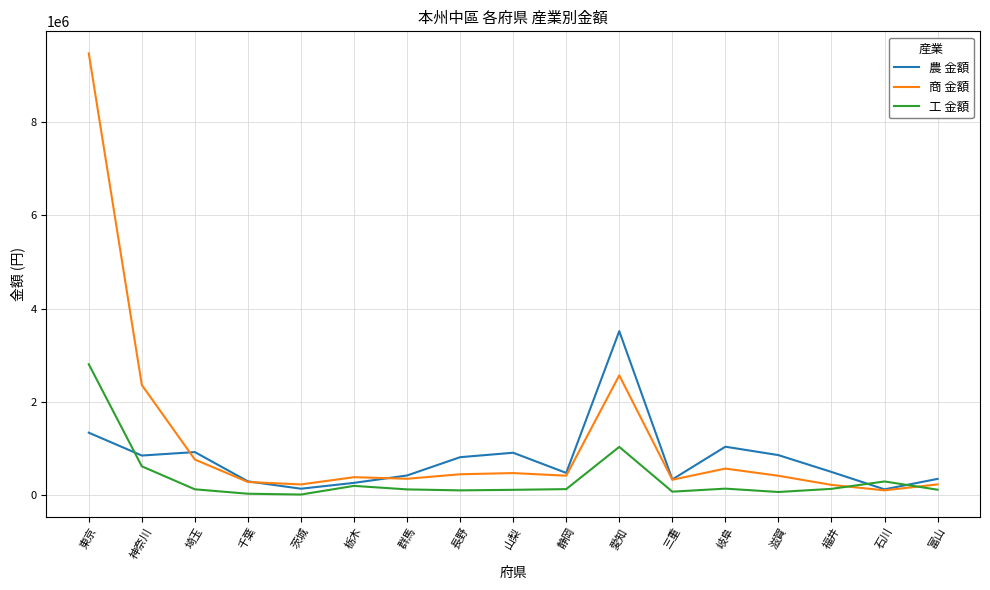

Which series has the widest spread of values?

商 金額